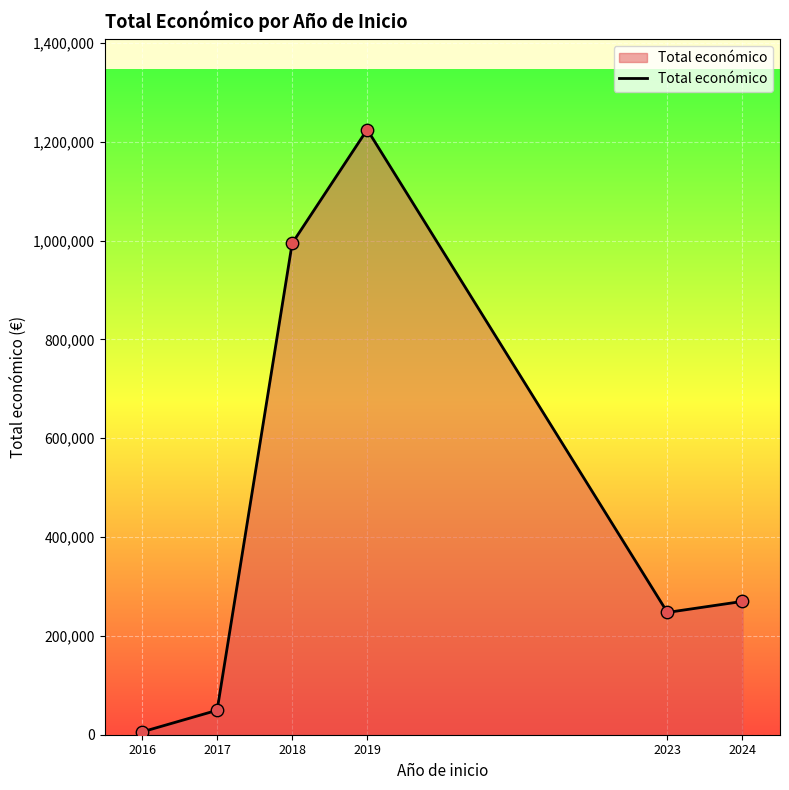

What is the change in value from 2018 to 2019?

+230242